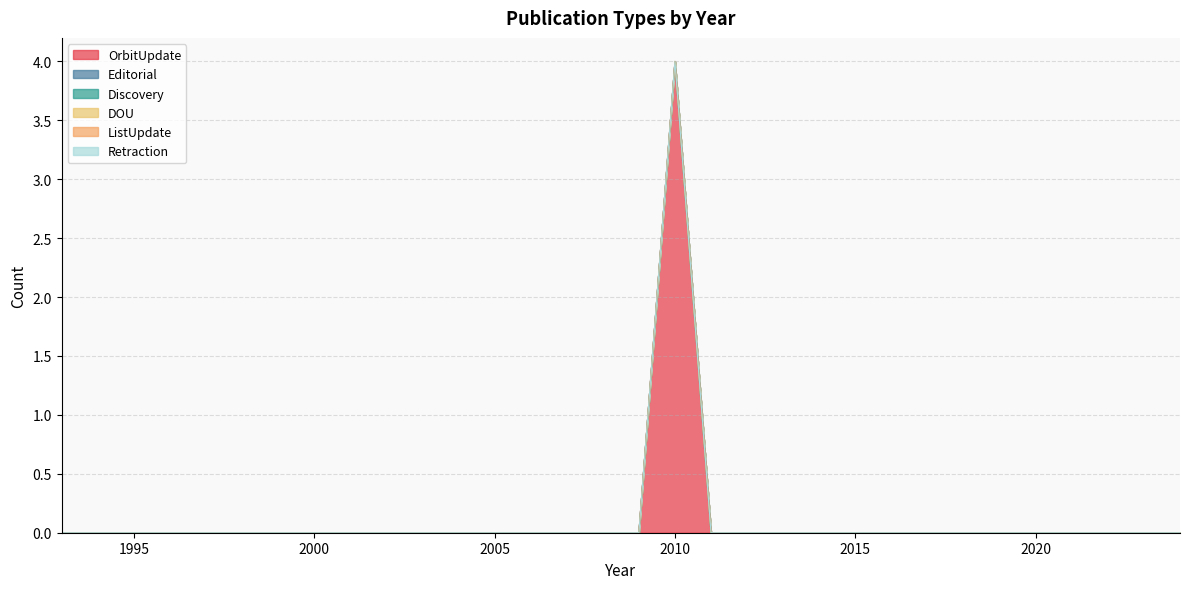

At how many categories does at least one series exceed 0?

1